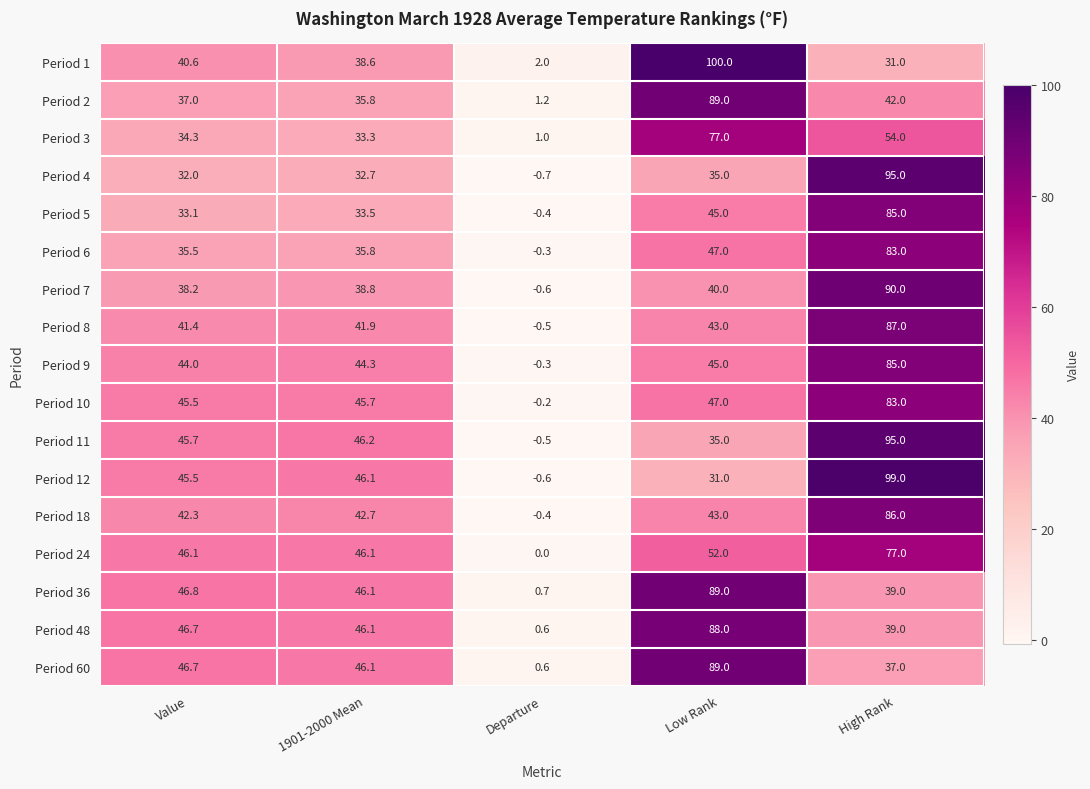

What is the difference between the maximum and second lowest values in the Period 24 series?

30.9